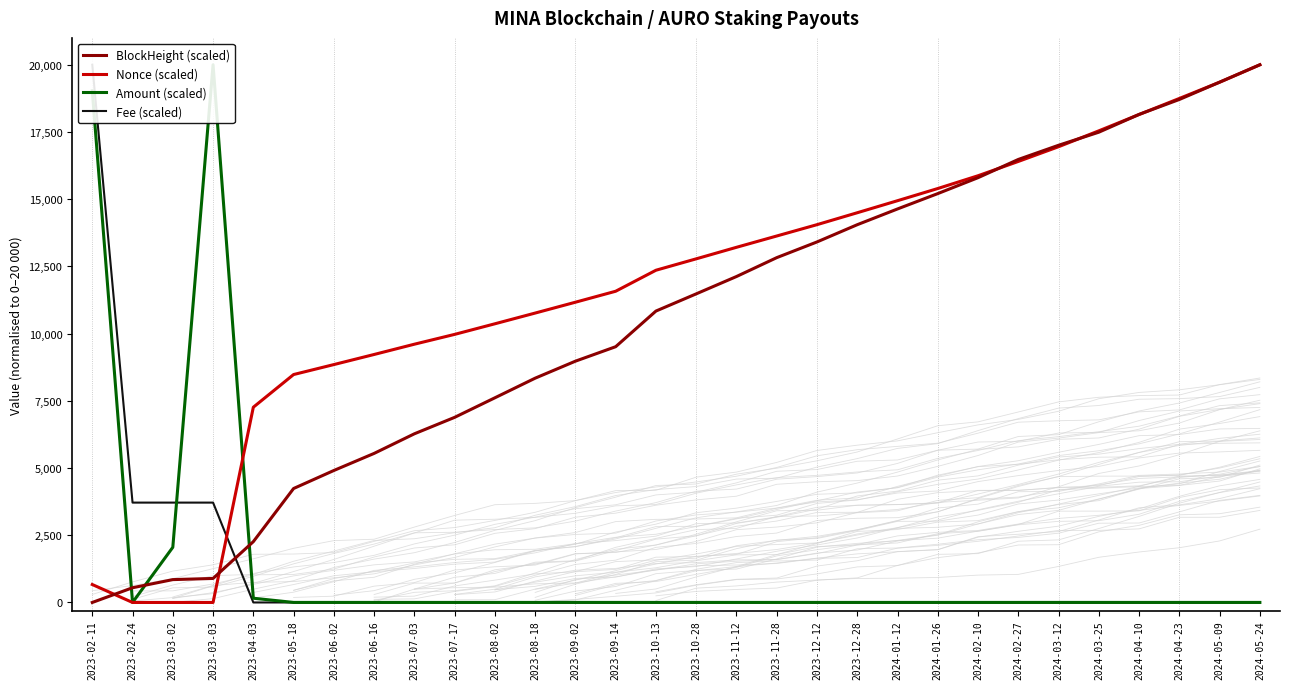

What is the total value across all series at 2023-12-12?

27463.7